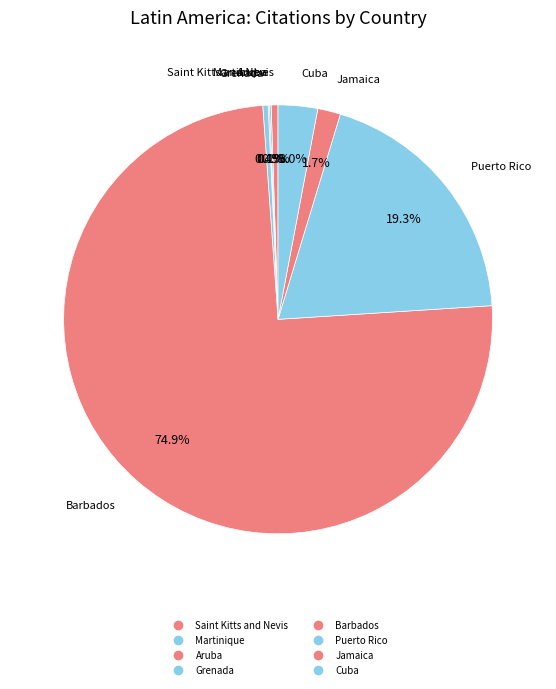

To the nearest percent, what portion does Cuba represent?

3%